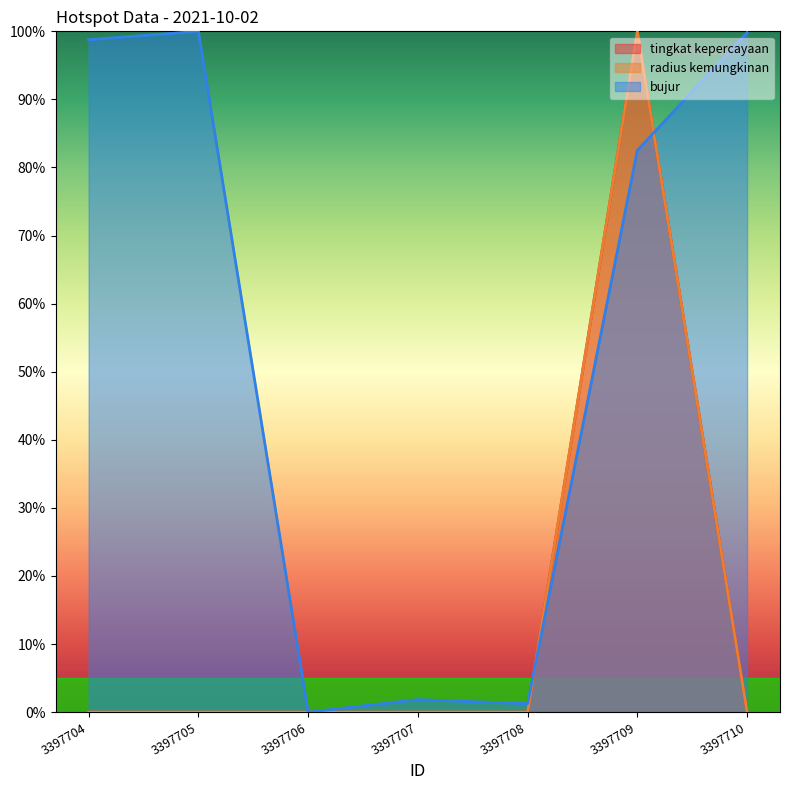

How many positive values does the tingkat kepercayaan series have?

1